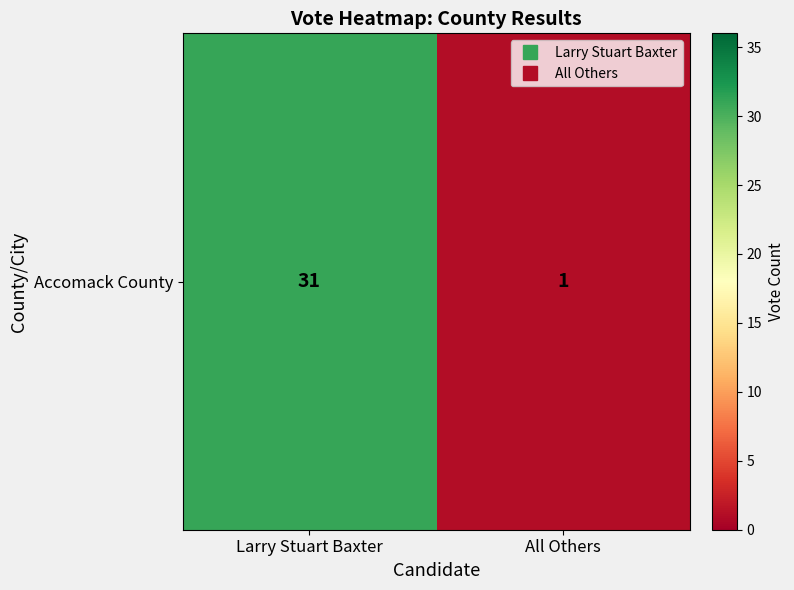

What is the sum of all values?

32